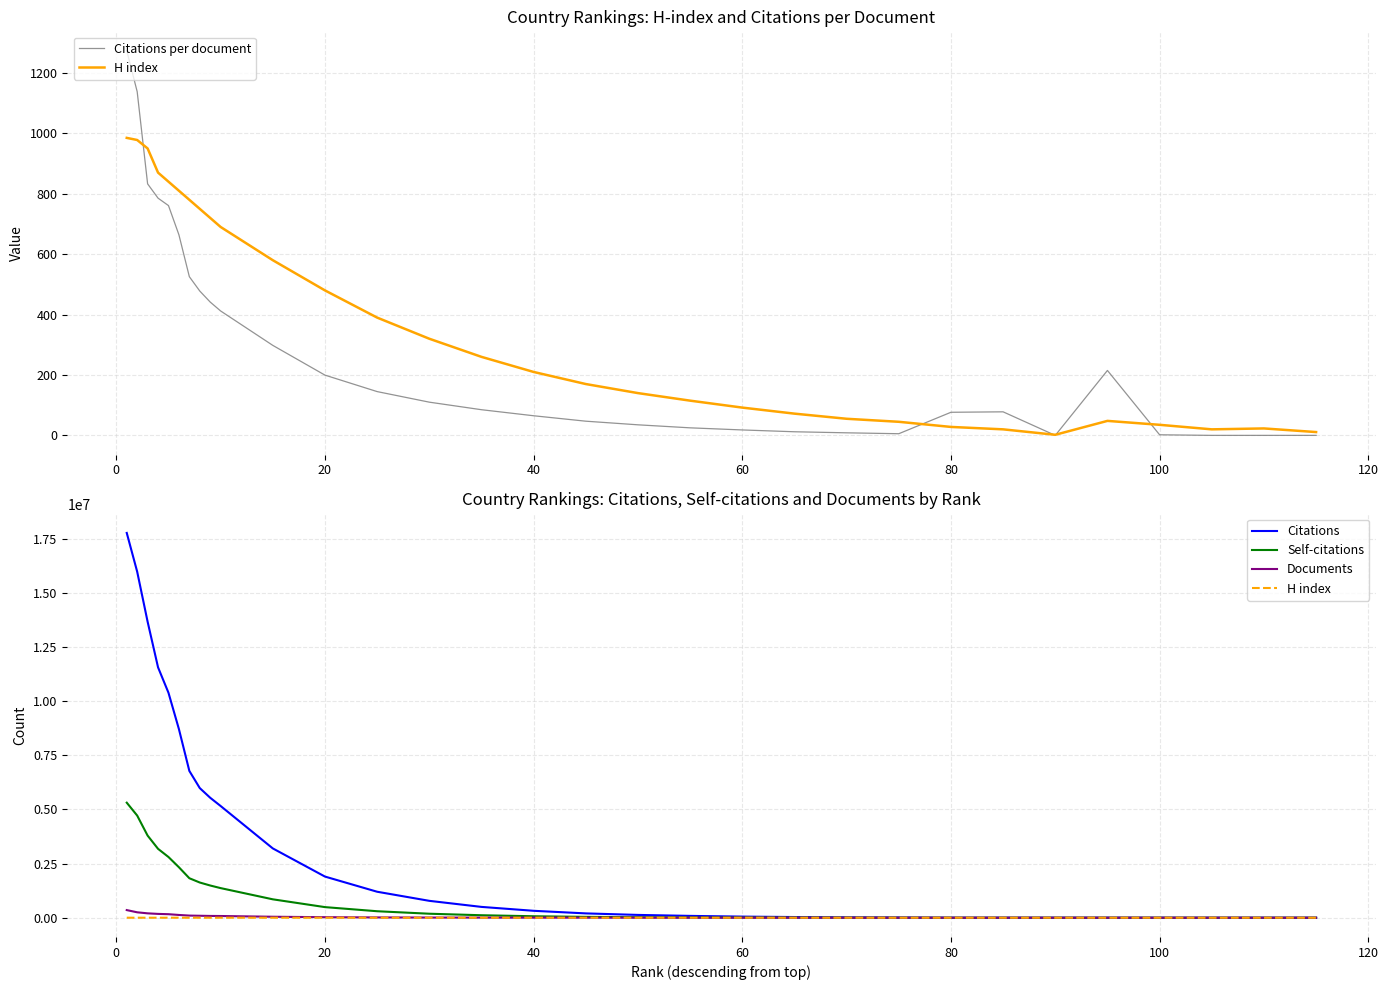

How many distinct data groups are displayed?

5